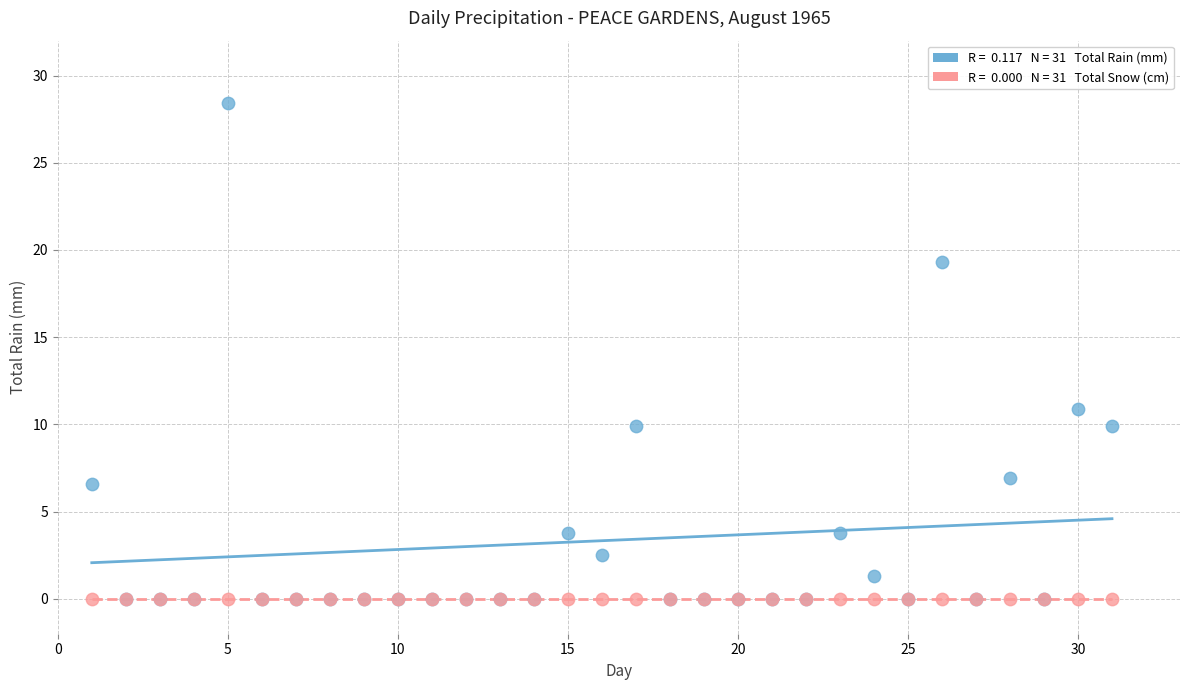

Across all series, what Y value is closest to 14?

10.9